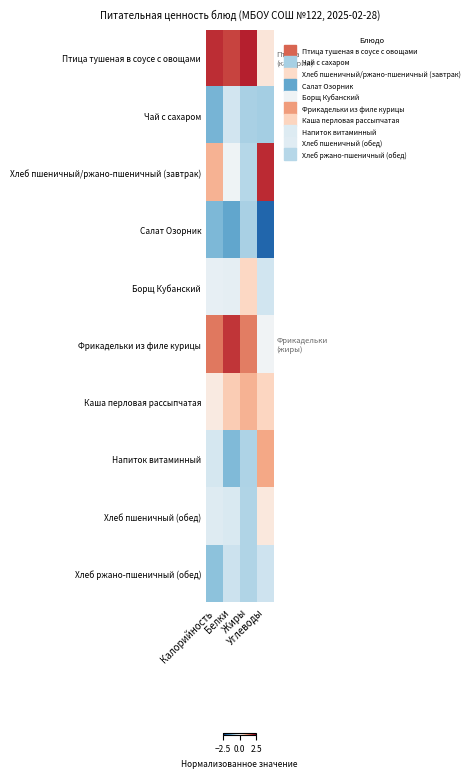

What is the spread (max minus min) of values at Жиры?

2.8